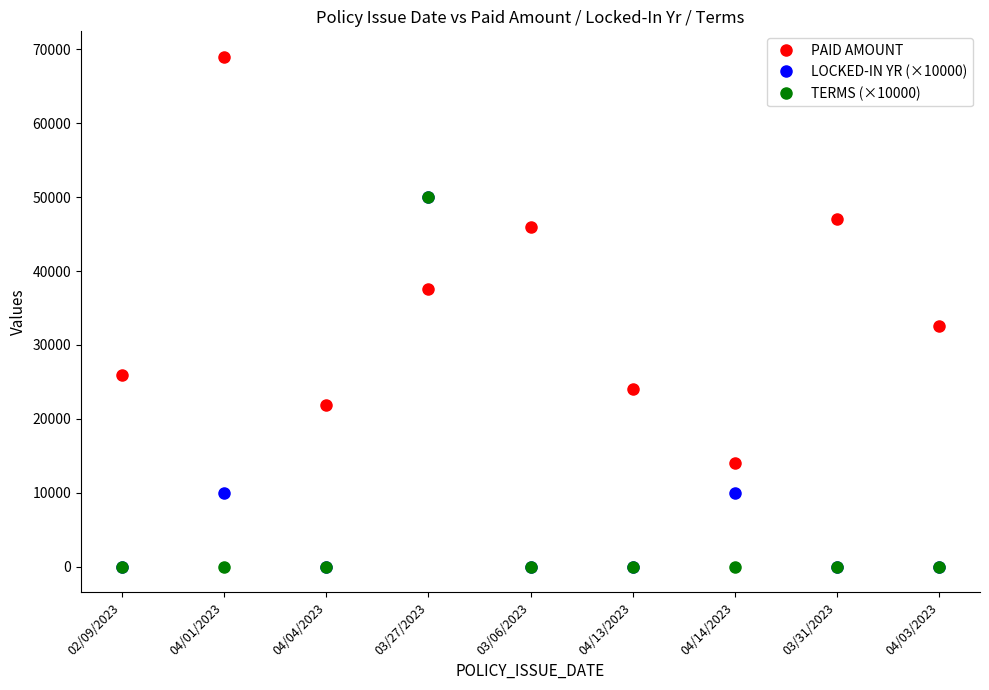

What are all the series names shown in the legend?

PAID AMOUNT, LOCKED-IN YR (×10000), TERMS (×10000)